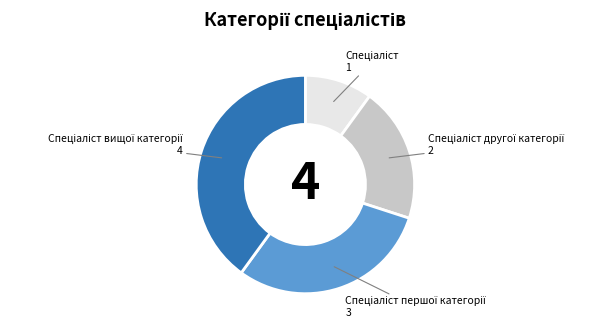

Does any single category account for the majority?

No